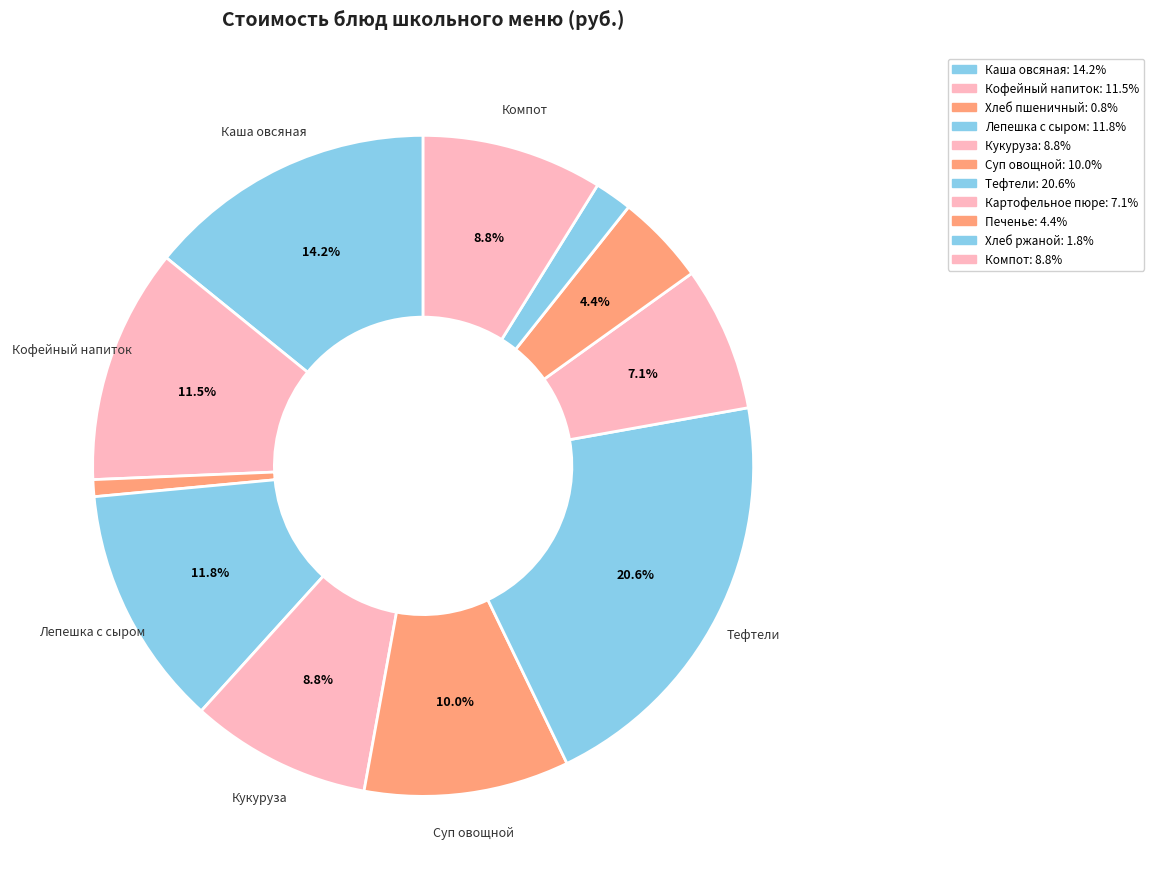

Is there a majority slice in this chart?

No